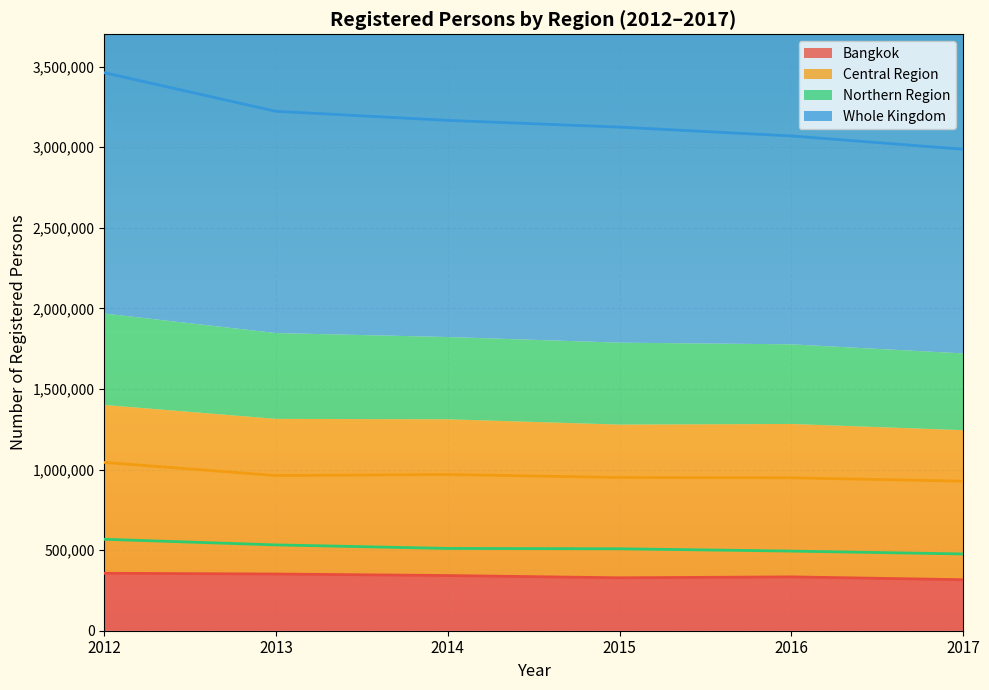

The value of Bangkok at 2017 is 316443. True or false?

True